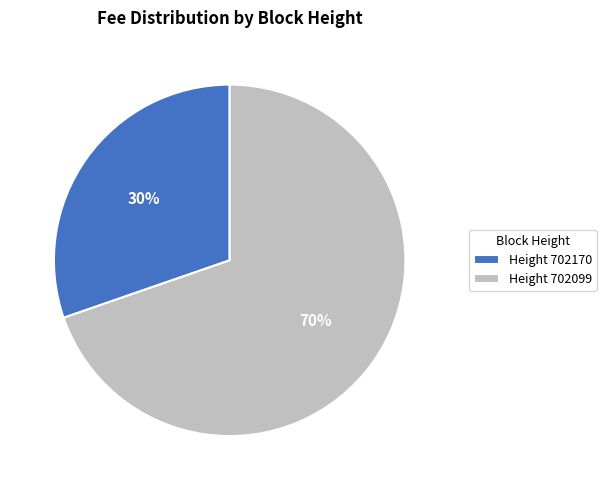

Which category has the biggest portion of the pie?

Height 702099